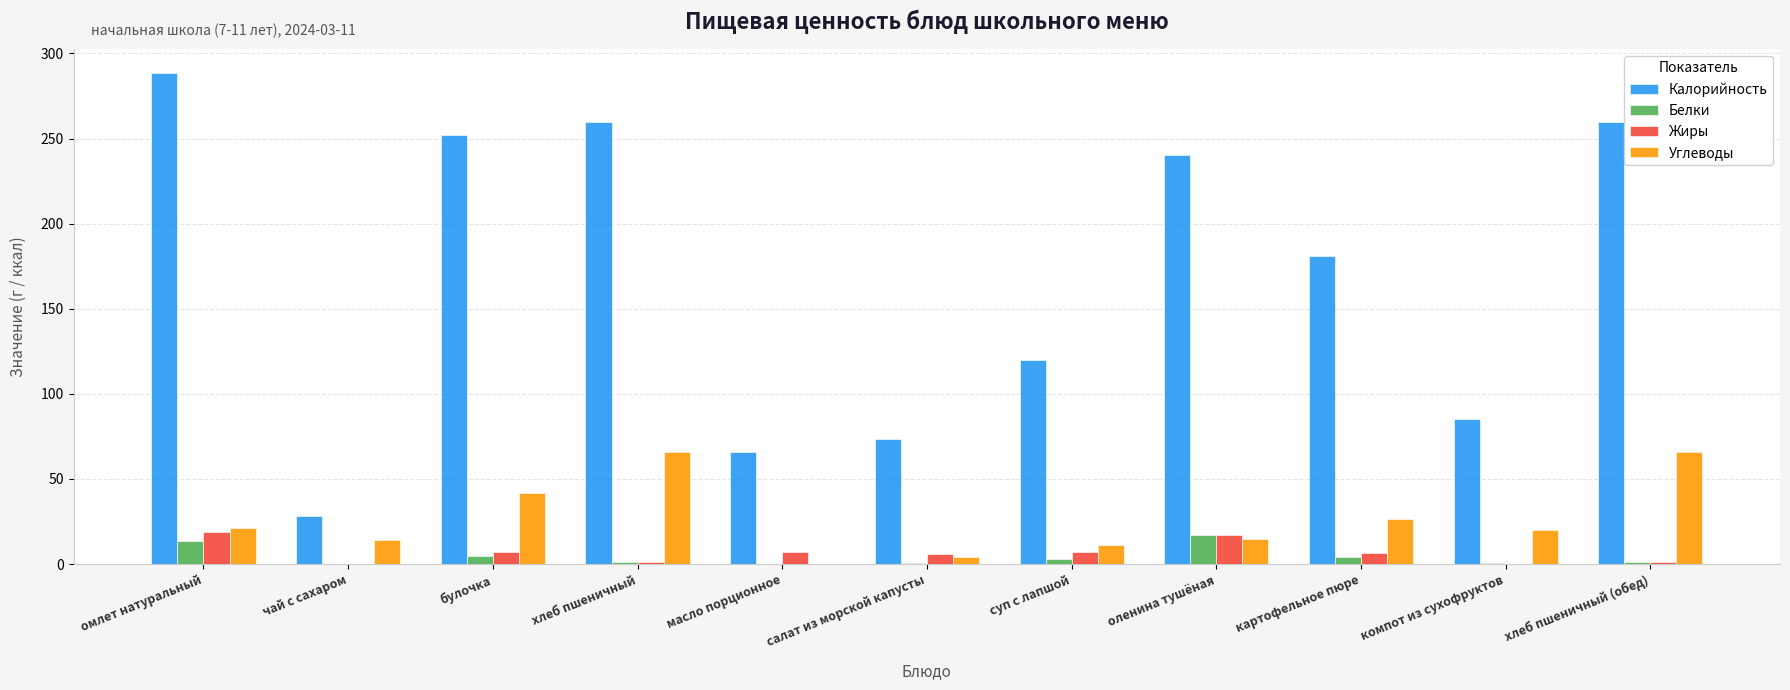

What is the sum of all Жиры values?

72.6